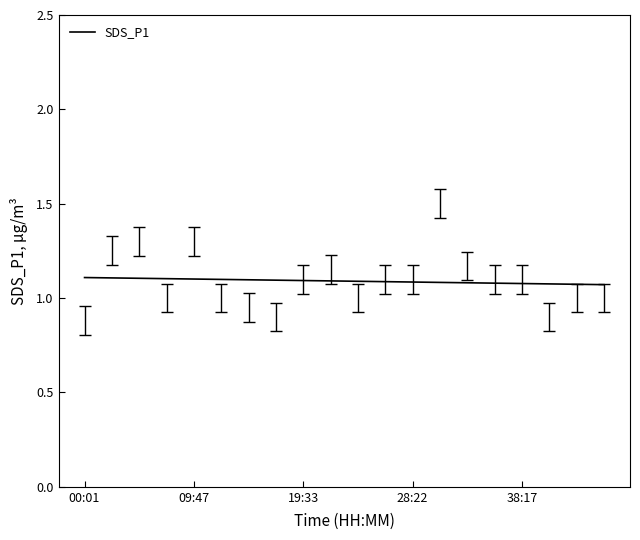

Does the chart display data point markers on the line(s)?

No